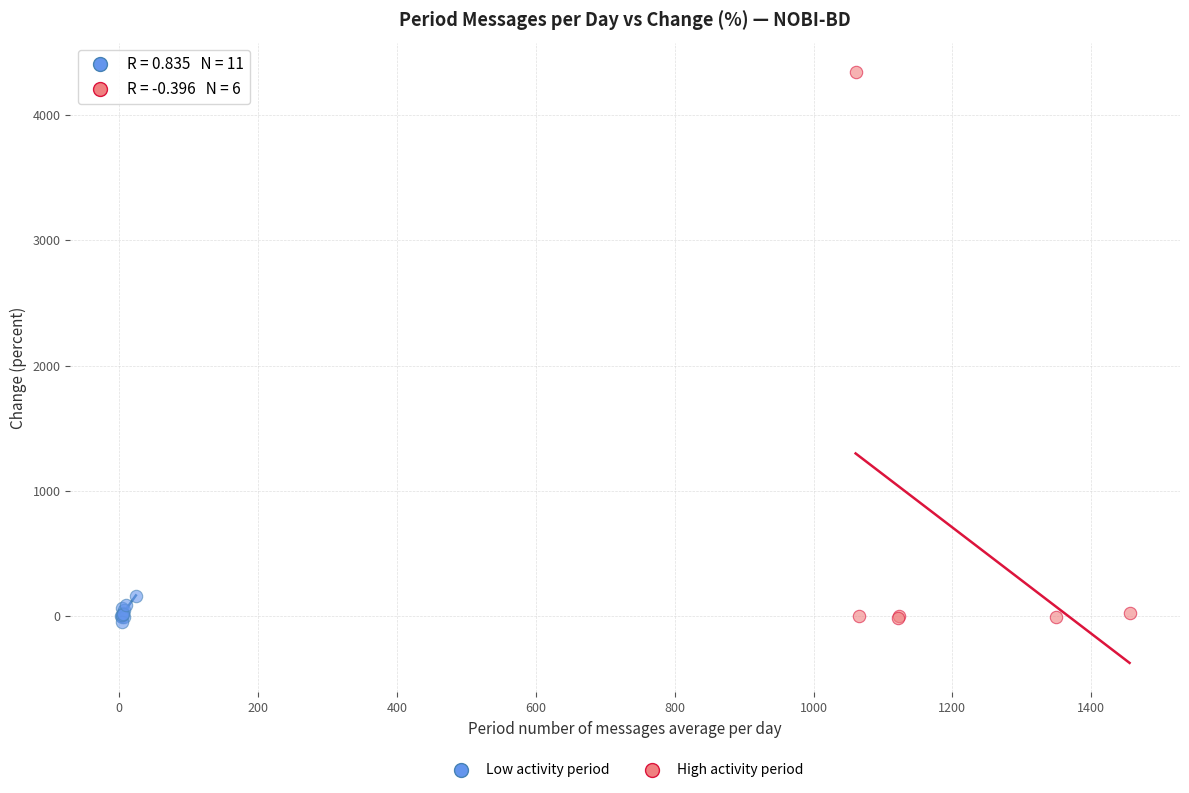

What are all the series names shown in the legend?

Low activity period, High activity period